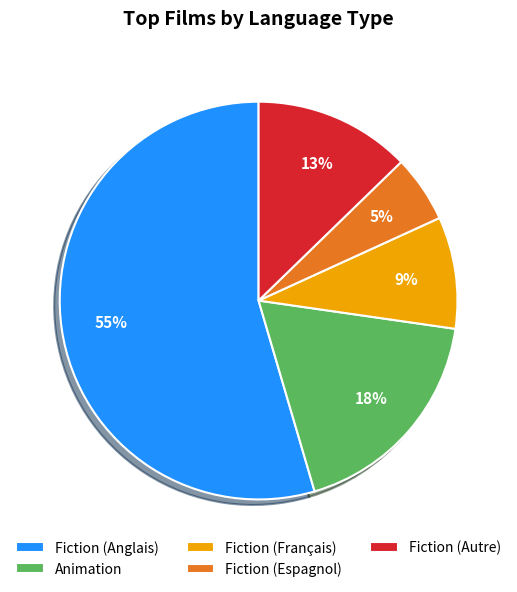

To the nearest percent, what is the average slice percentage?

20%